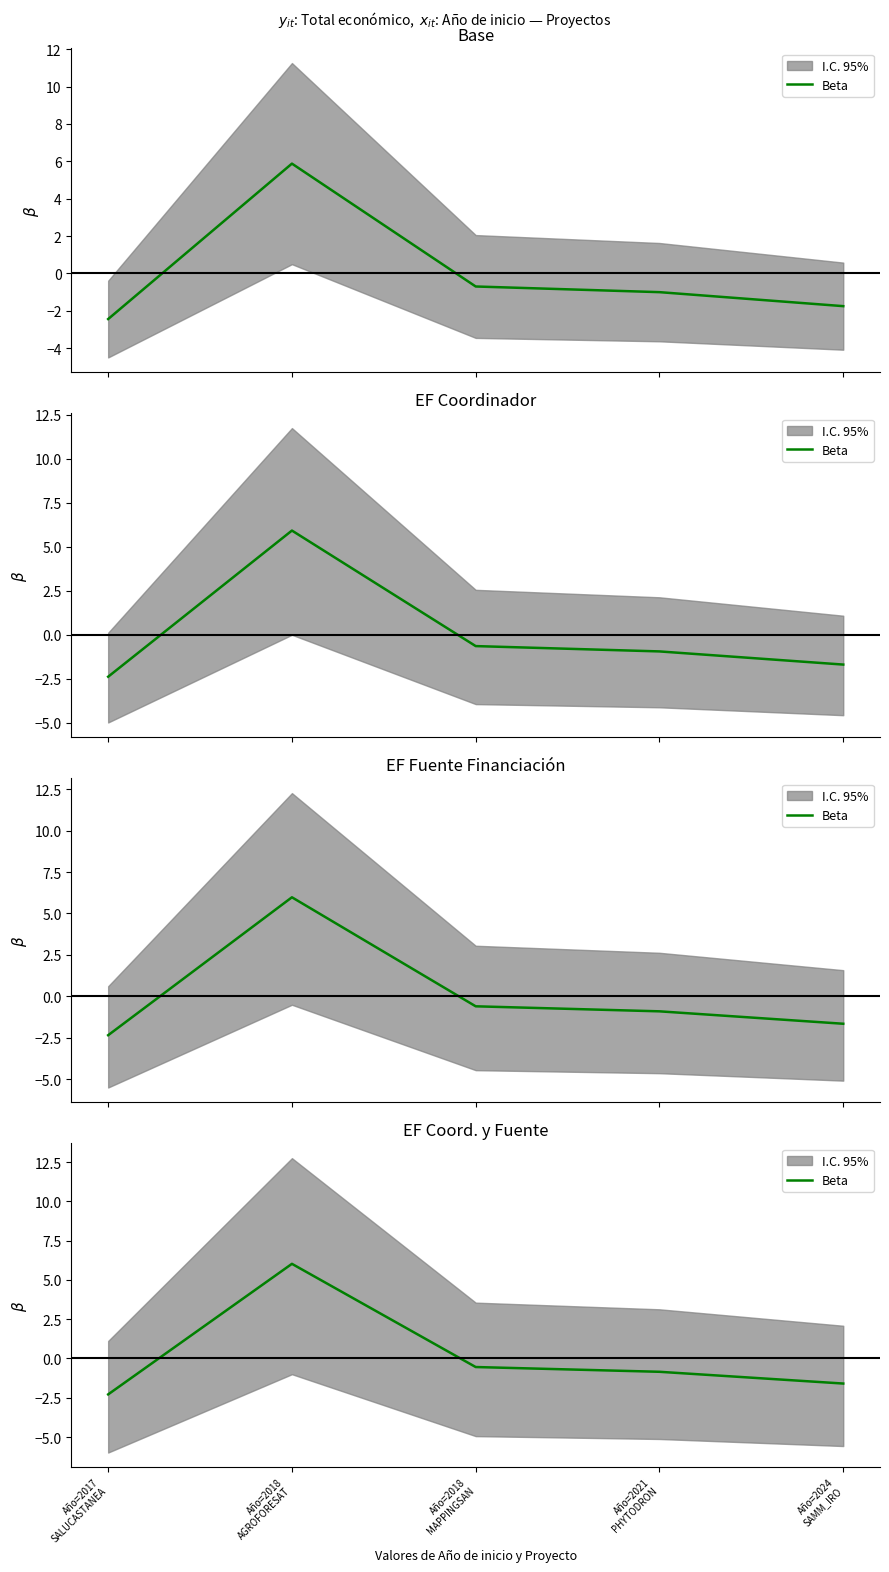

What is the label of the 2nd point from the right?

Año=2021
PHYTODRON